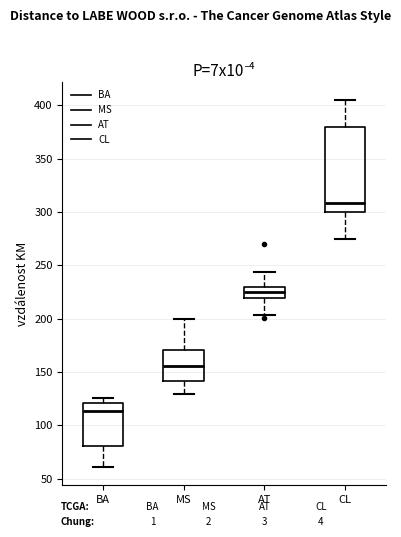

Comparing the boxes themselves (not the whiskers), which one is the tallest?

CL